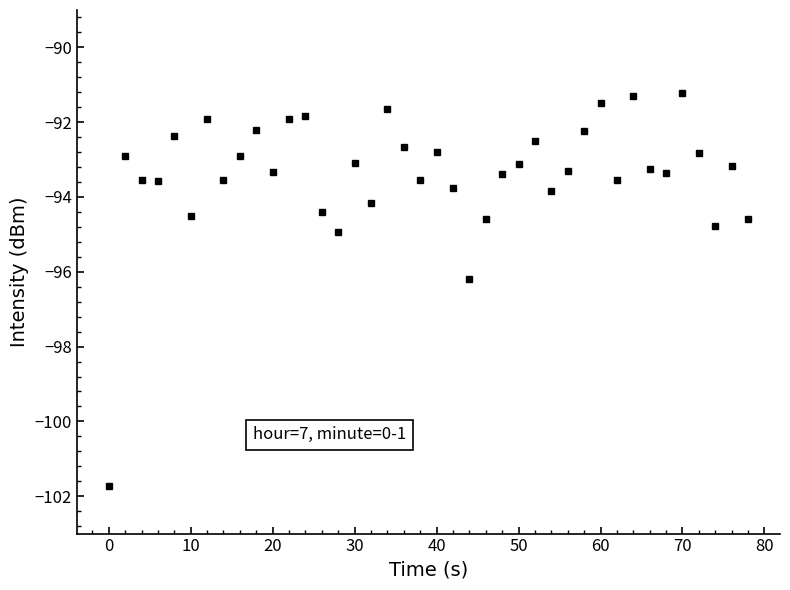

What is the difference between the maximum and second lowest values?

5.0